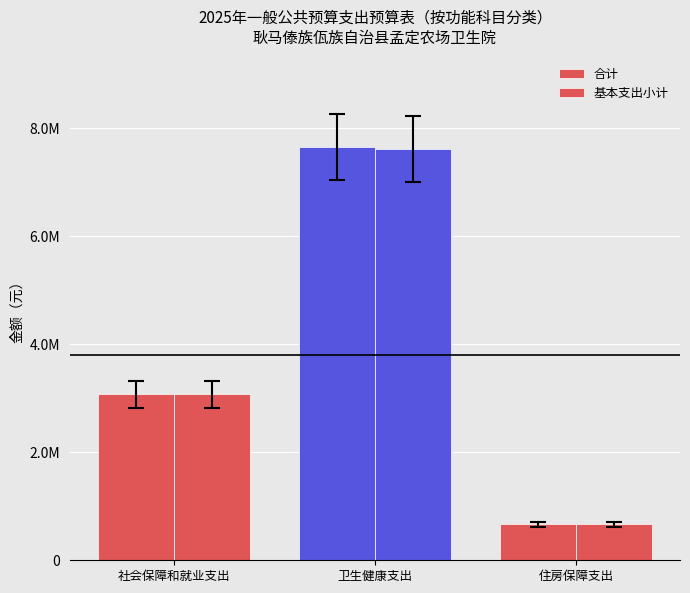

Is the value of 合计 at 卫生健康支出 greater than the value of 基本支出小计 at 住房保障支出?

Yes